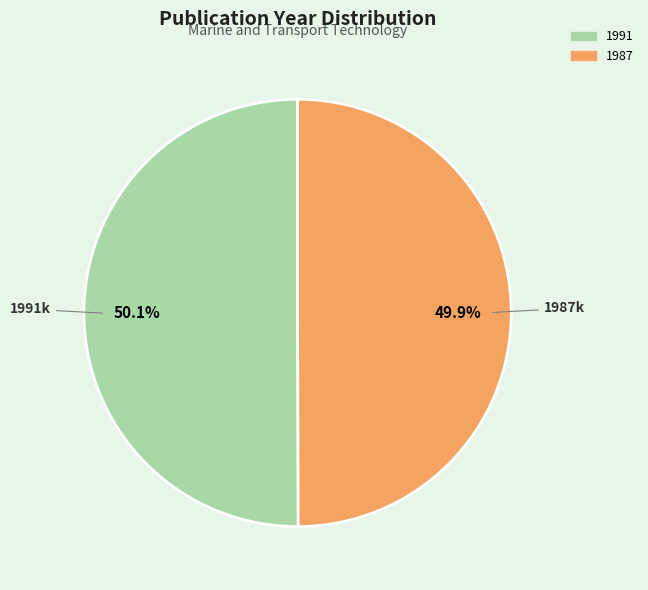

Is there any slice that represents more than half of the pie?

Yes